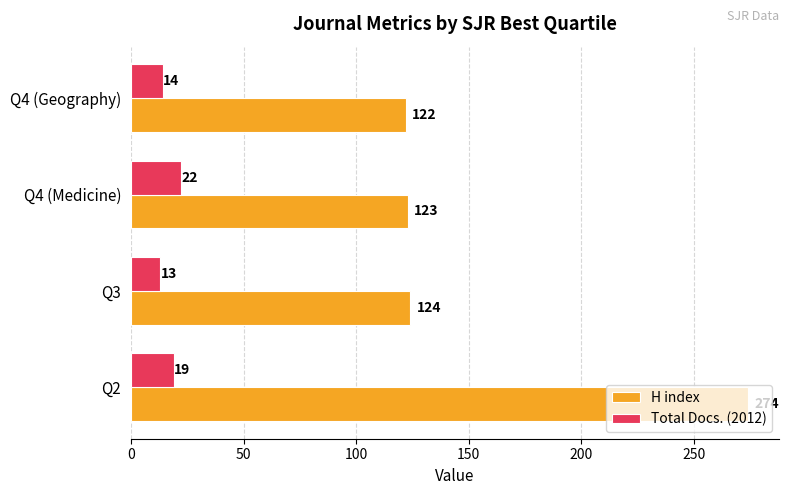

Which series has the largest total across all categories?

H index